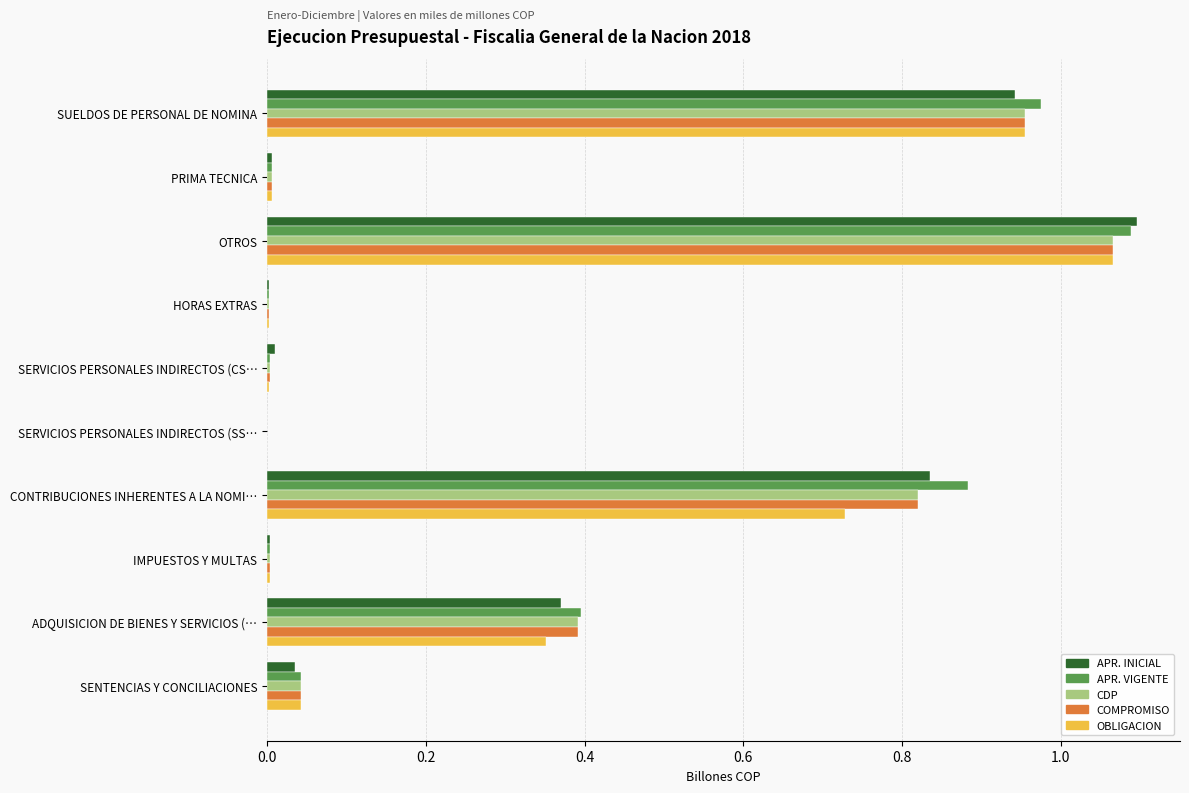

Which category has the highest value in the CDP series?

OTROS